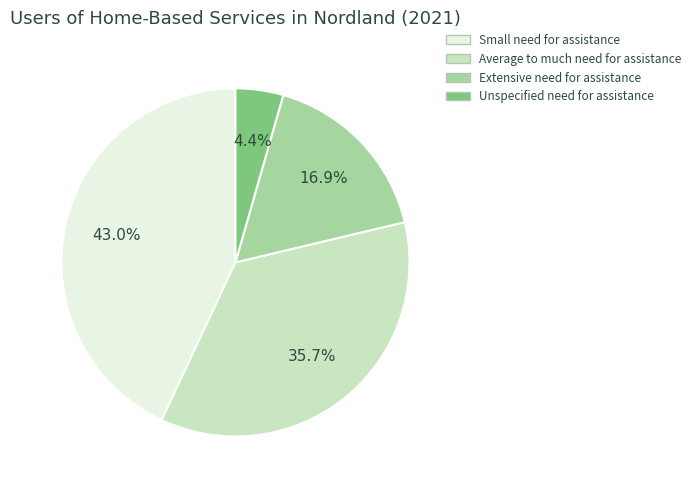

The Unspecified need for assistance slice represents 4% of the pie. True or false?

True